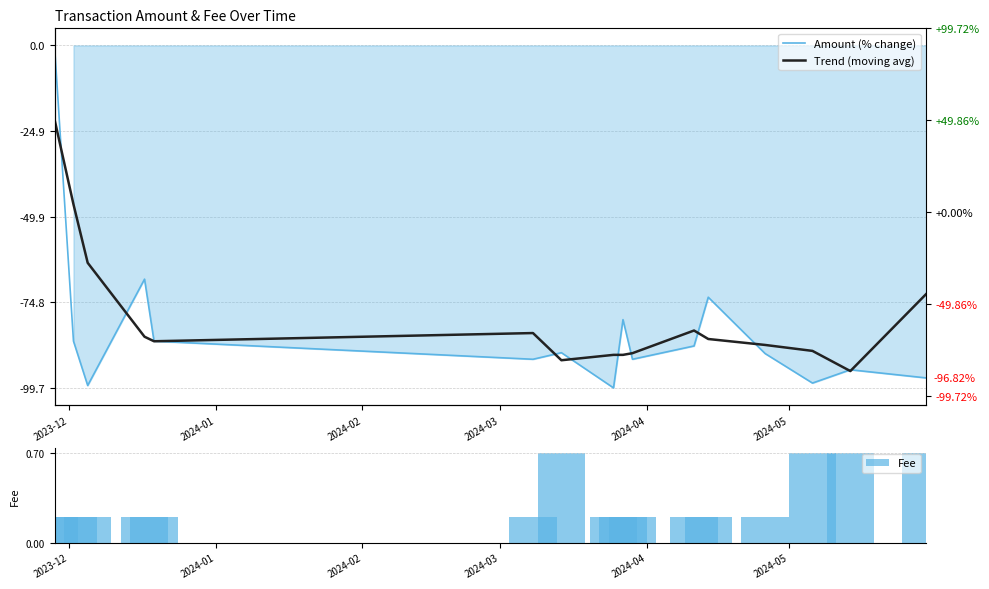

How many Fee values are between 0 and 1?

16